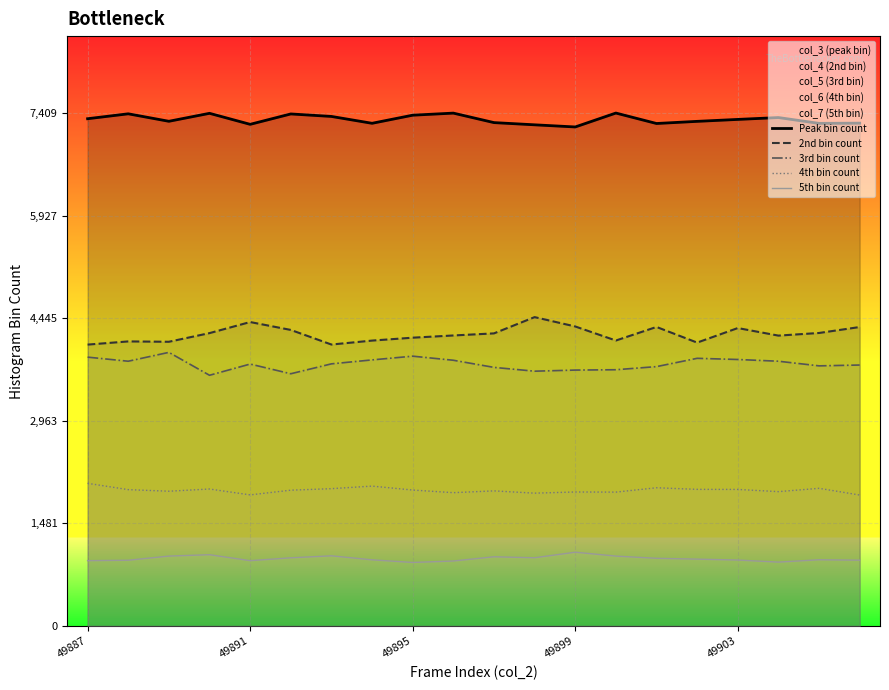

At which category does the chart reach its peak across all series?

13